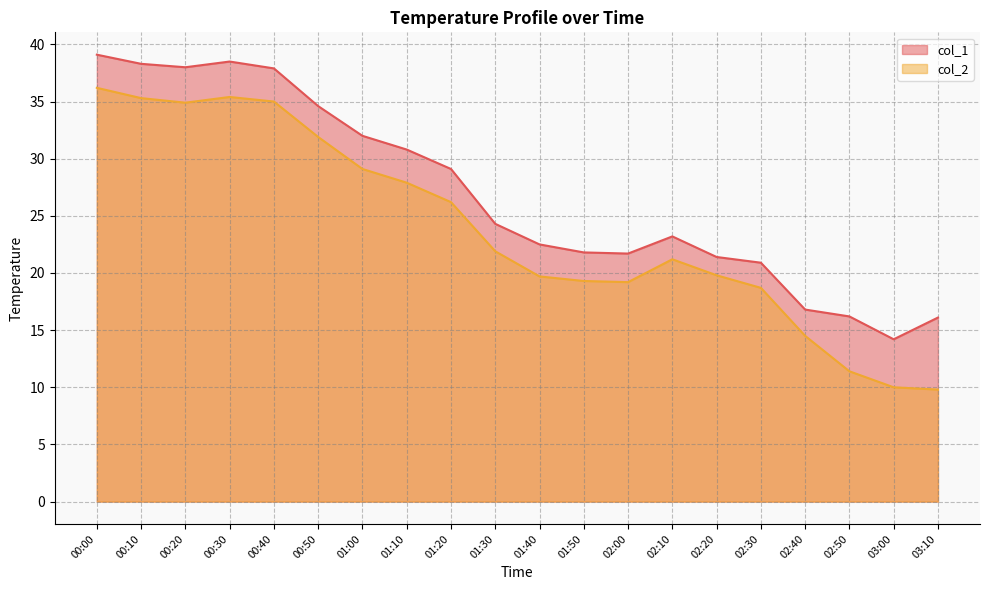

List the series in order of their peak value, lowest first.

col_2, col_1